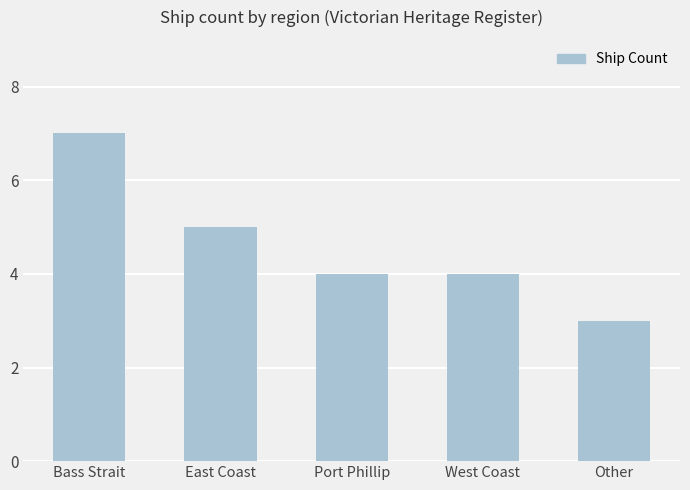

What is the label of the 5th bar from the left?

Other